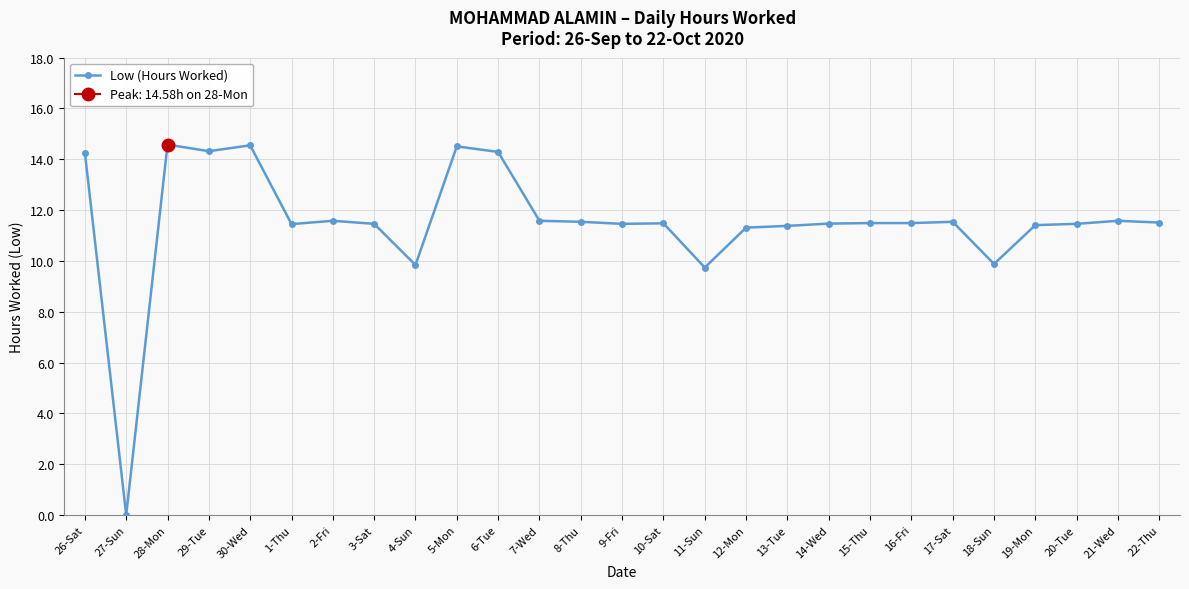

Reading left to right, transcribe all the data shown in this chart.

14.3	0.0	14.6	14.3	14.6	11.4	11.6	11.5	9.8	14.5	14.3	11.6	11.5	11.5	11.5	9.7	11.3	11.4	11.5	11.5	11.5	11.5	9.9	11.4	11.5	11.6	11.5